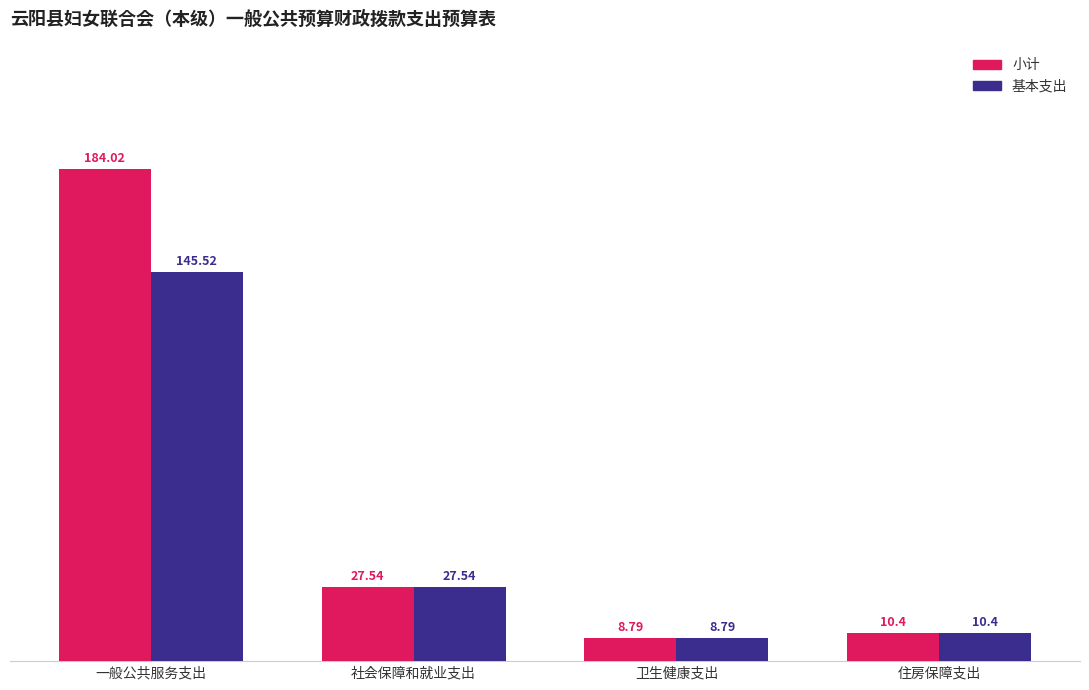

What is the highest value of the 基本支出 series?

145.5